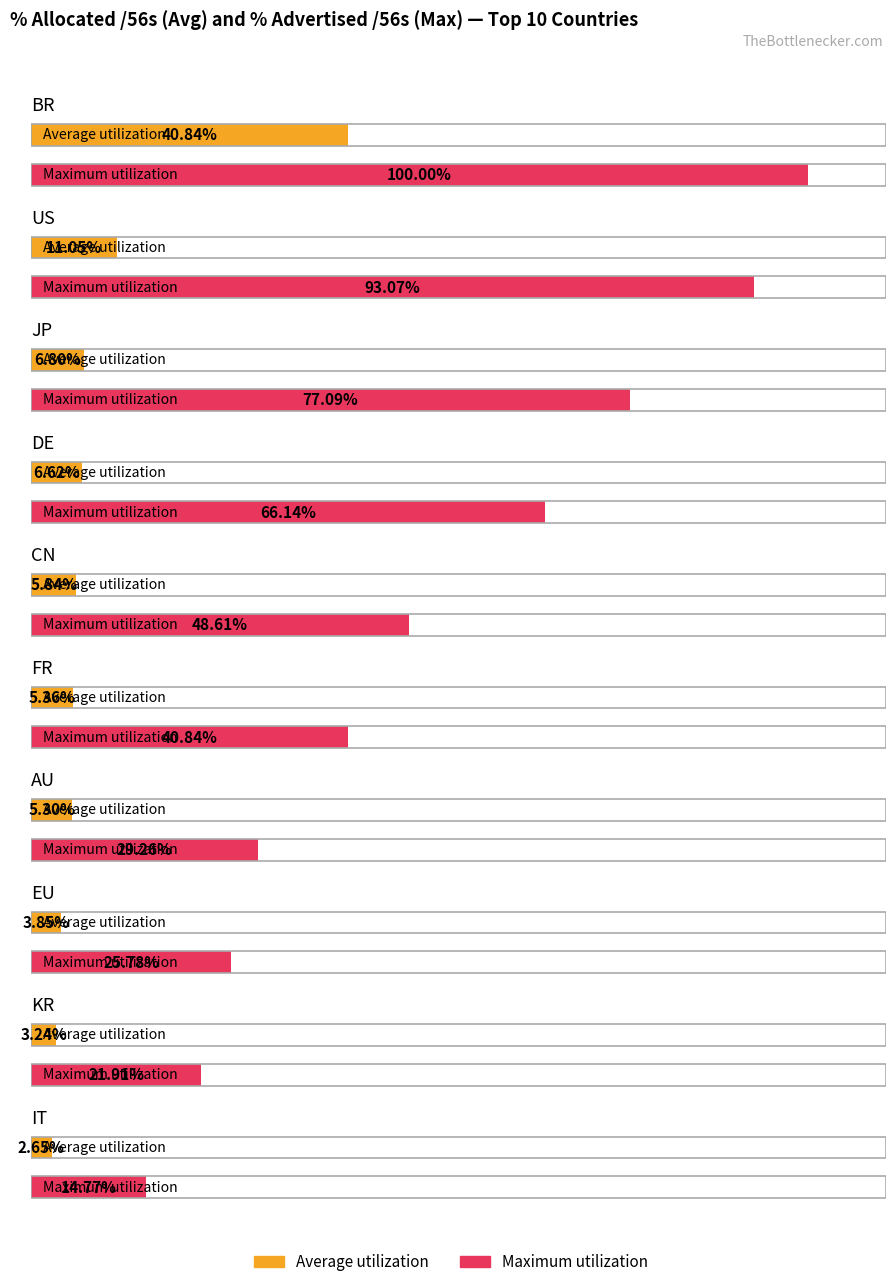

Reading left to right, list all the values displayed in this chart.

Average utilization: BR=40.8	US=11.1	JP=6.8	DE=6.6	CN=5.8	FR=5.4	AU=5.3	EU=3.9	KR=3.2	IT=2.6
Maximum utilization: BR=100.0	US=93.1	JP=77.1	DE=66.1	CN=48.6	FR=40.8	AU=29.3	EU=25.8	KR=21.9	IT=14.8